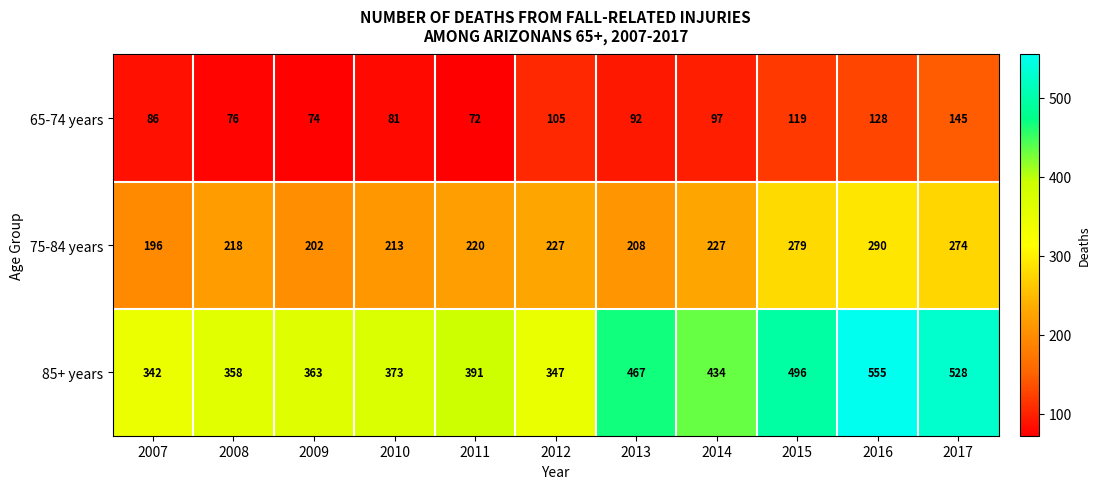

What is the average value of the 65-74 years series?

98